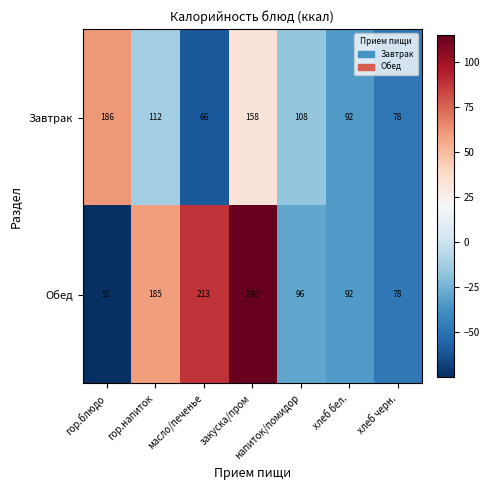

What is the difference between the second highest and minimum values in the Обед series?

162